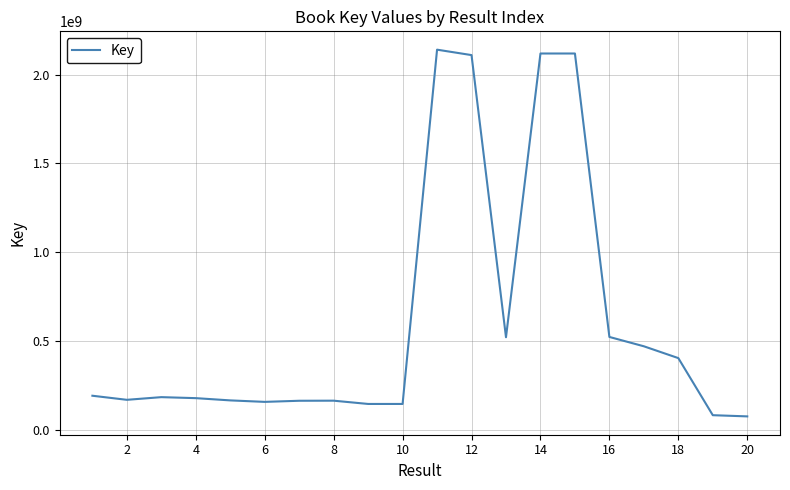

What is the maximum value shown in the chart?

2139745503